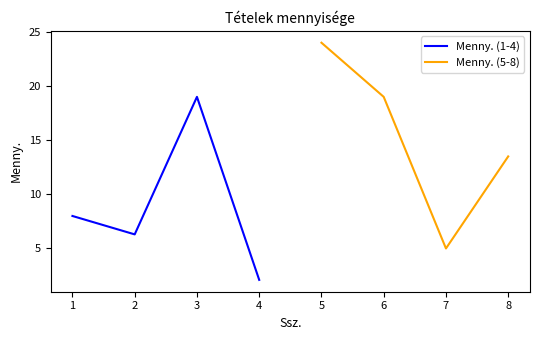

True or false: Menny. (1-4) has more than 0 points higher than both neighbors.

True